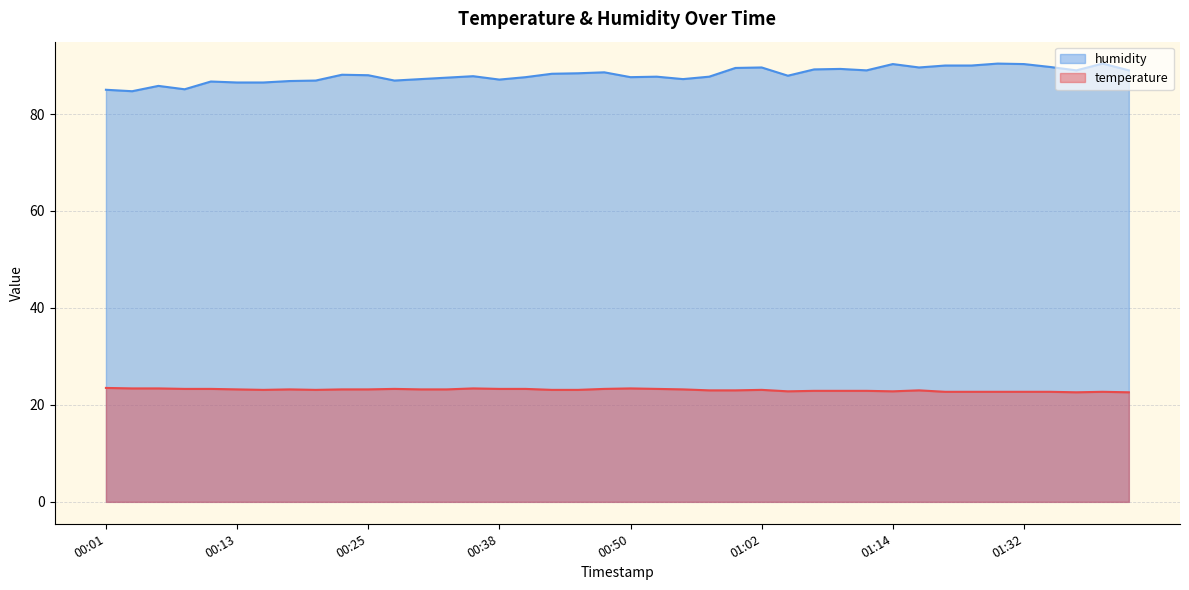

True or false: humidity has more than 0 interior local peaks.

True